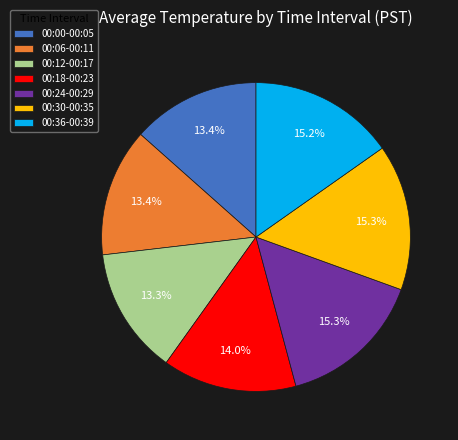

What is the total percentage of 00:36-00:39 and 00:24-00:29?

30.5%